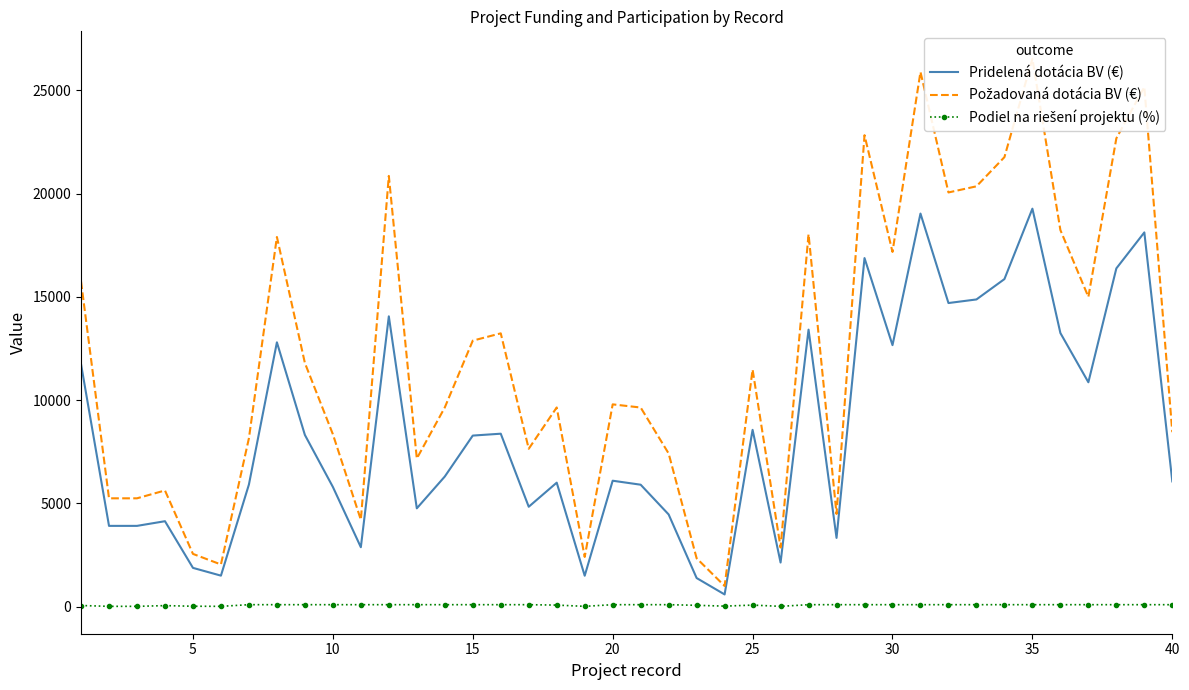

At how many categories does at least one series exceed 15487?

14